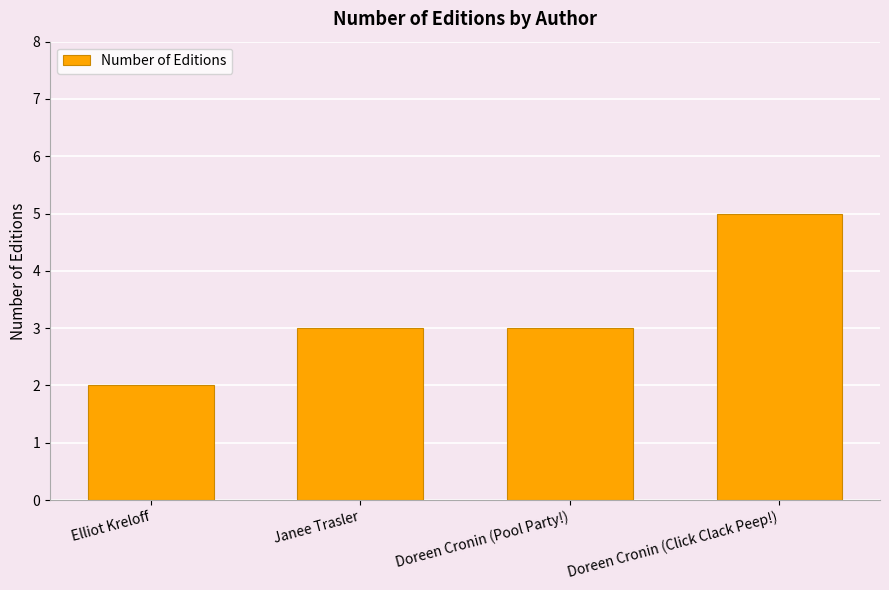

Reading left to right, what are all the values shown in this chart?

2	3	3	5